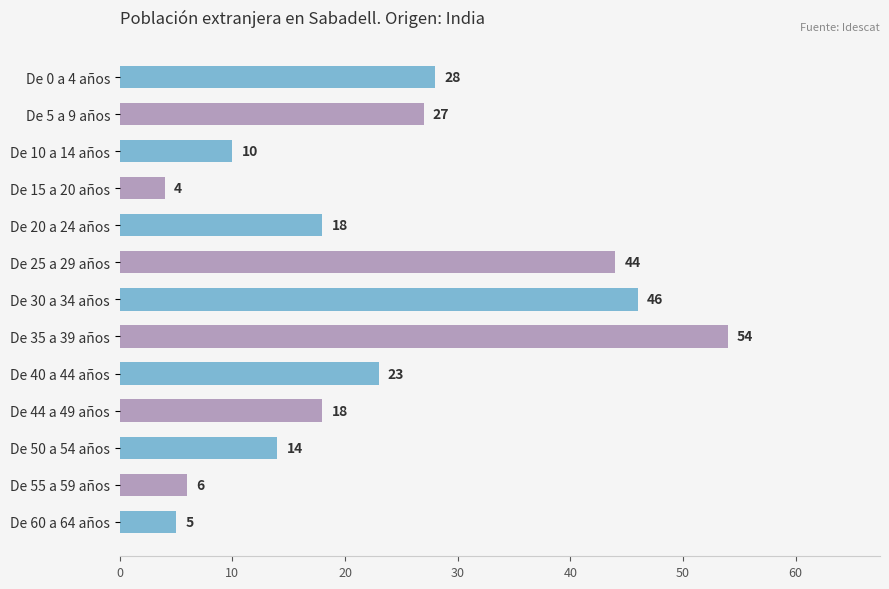

Which has a higher value, De 15 a 20 años or De 44 a 49 años?

De 44 a 49 años